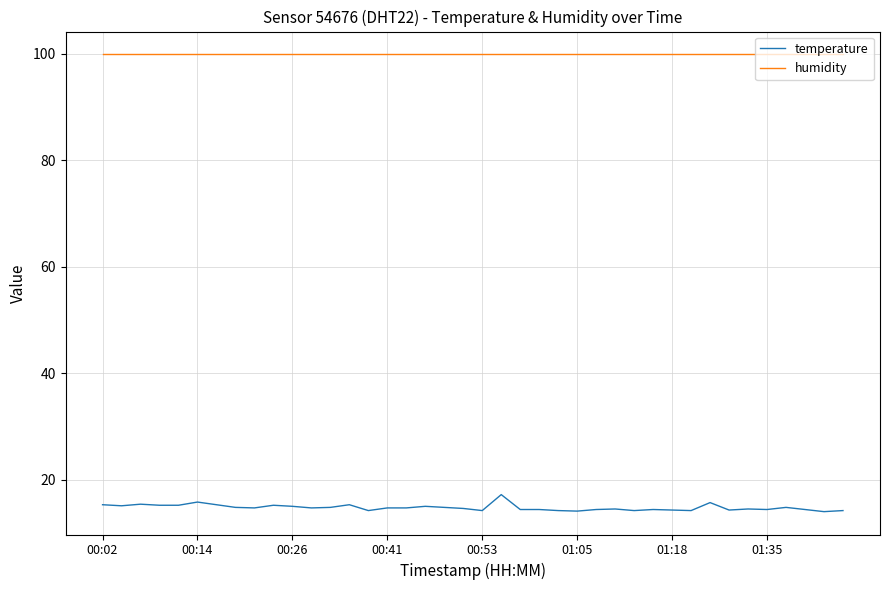

List the series in order of their peak value, lowest first.

temperature, humidity